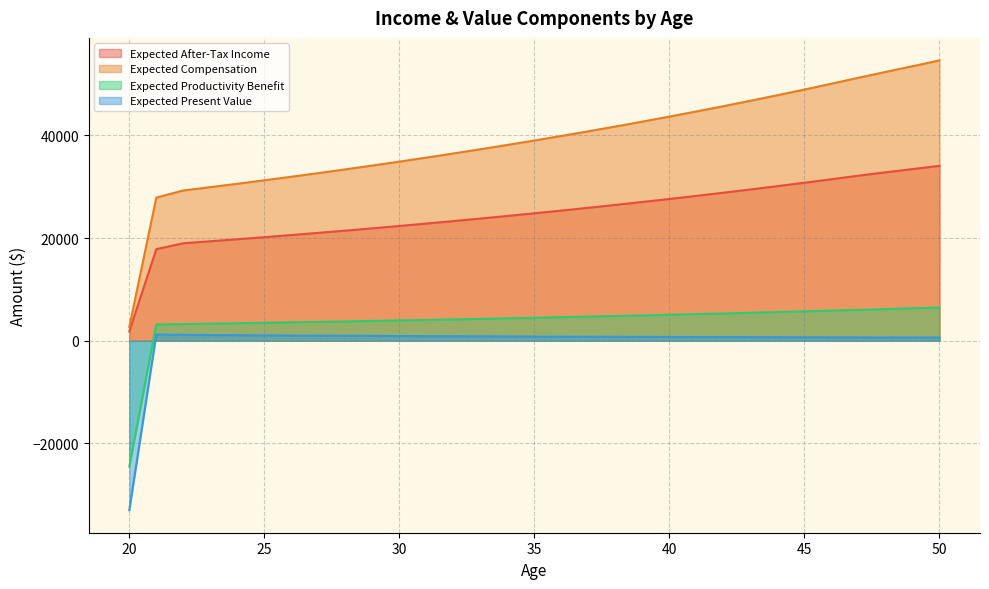

What is the sum of the Expected Productivity Benefit values at 21 and 32?

7314.2